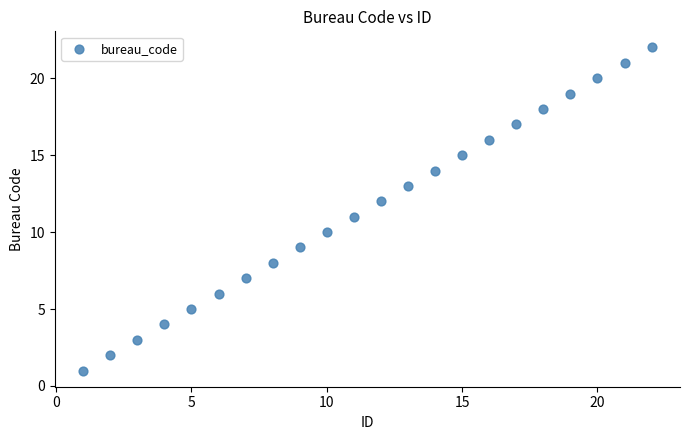

What is the range of Y values (max minus min)?

21